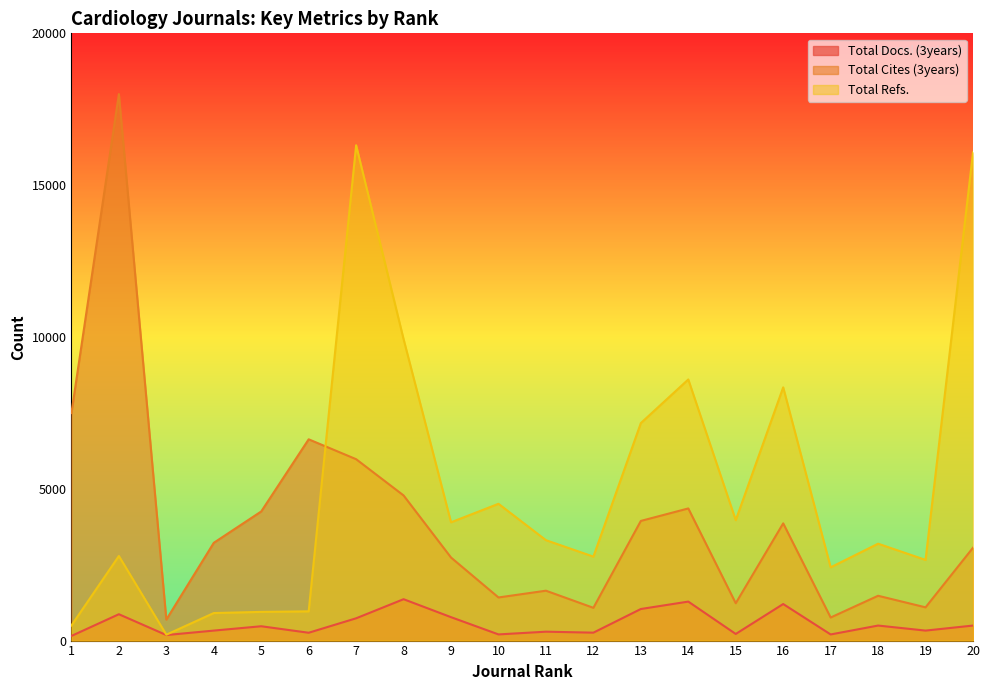

At which label is Total Docs. (3years) closest to 758?

9